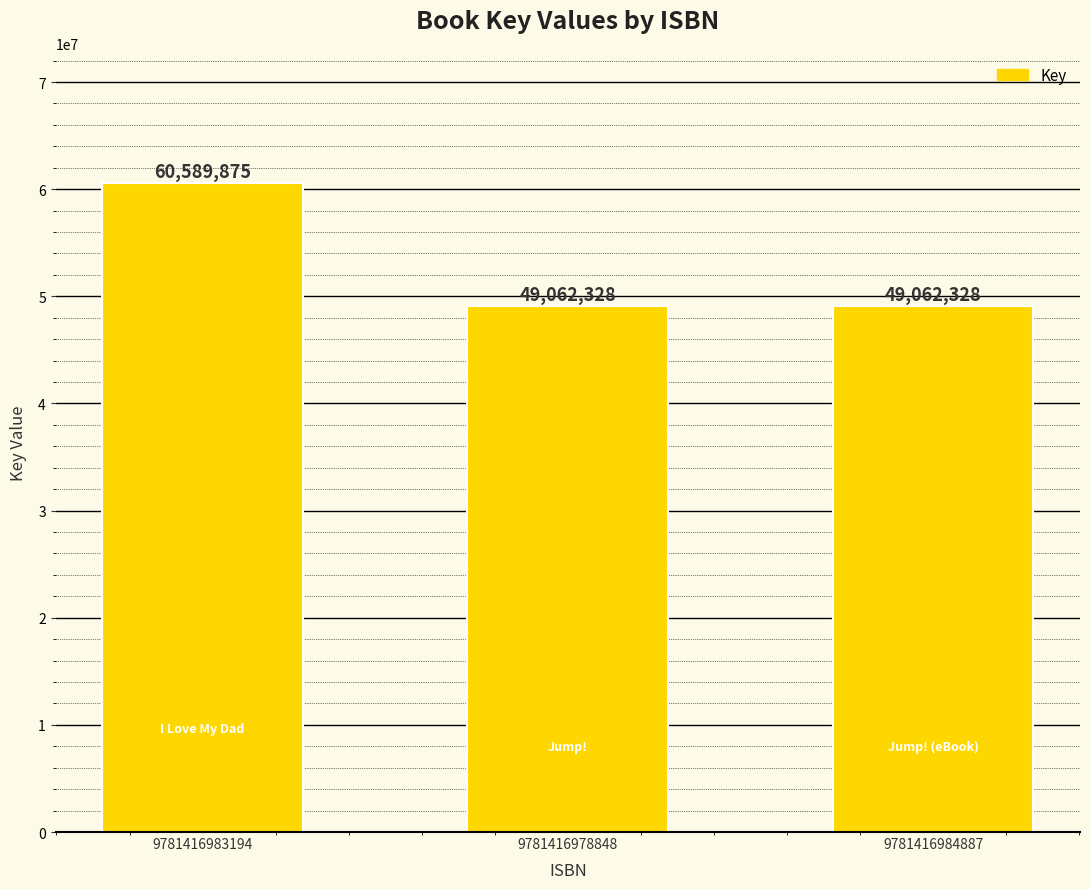

Reading left to right, list all the values displayed in this chart.

60589875	49062328	49062328